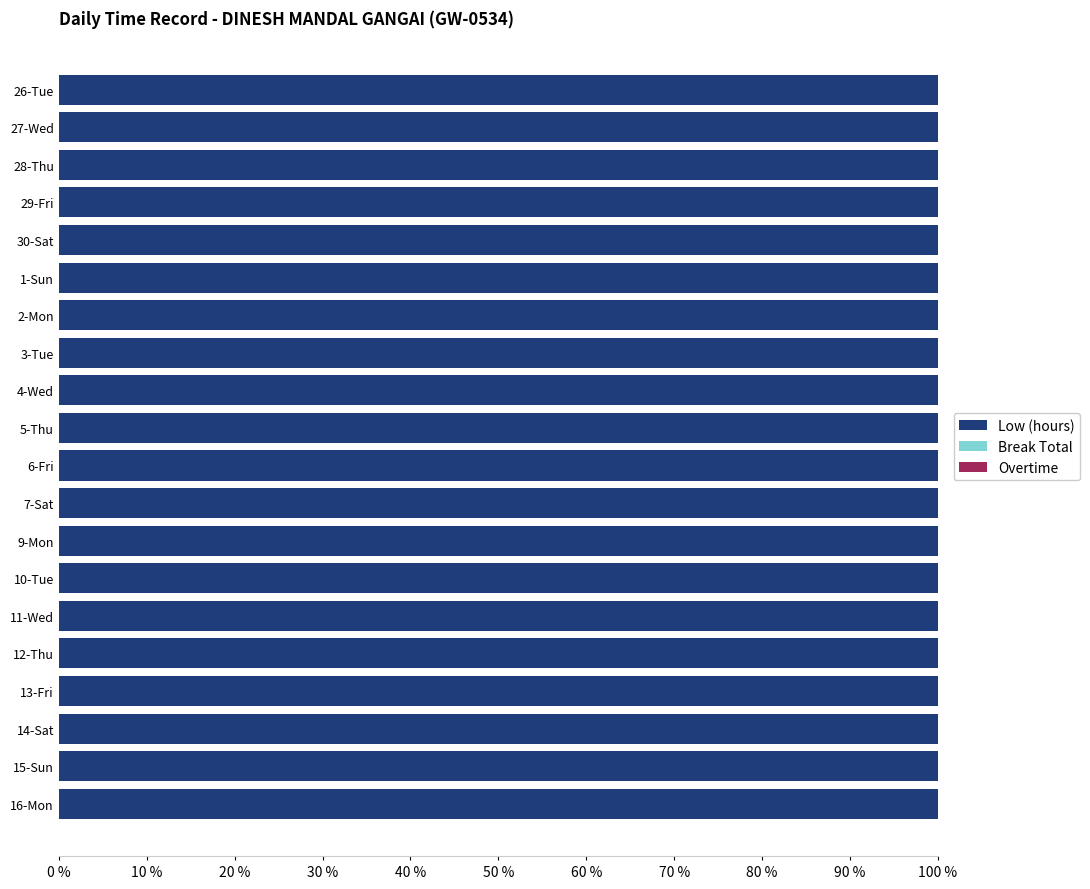

Is it true that Low (hours) equals 25.4 at 28-Thu?

False